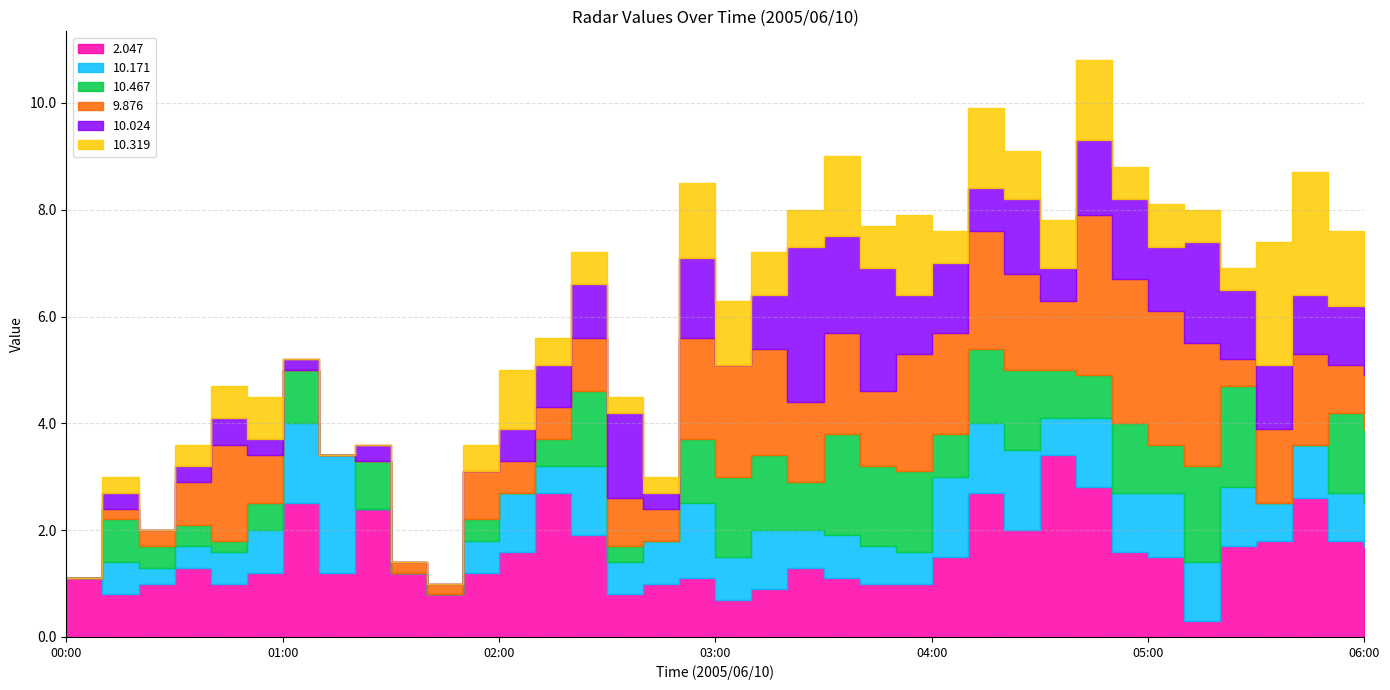

At which category is the sum across all series the highest?

04:40